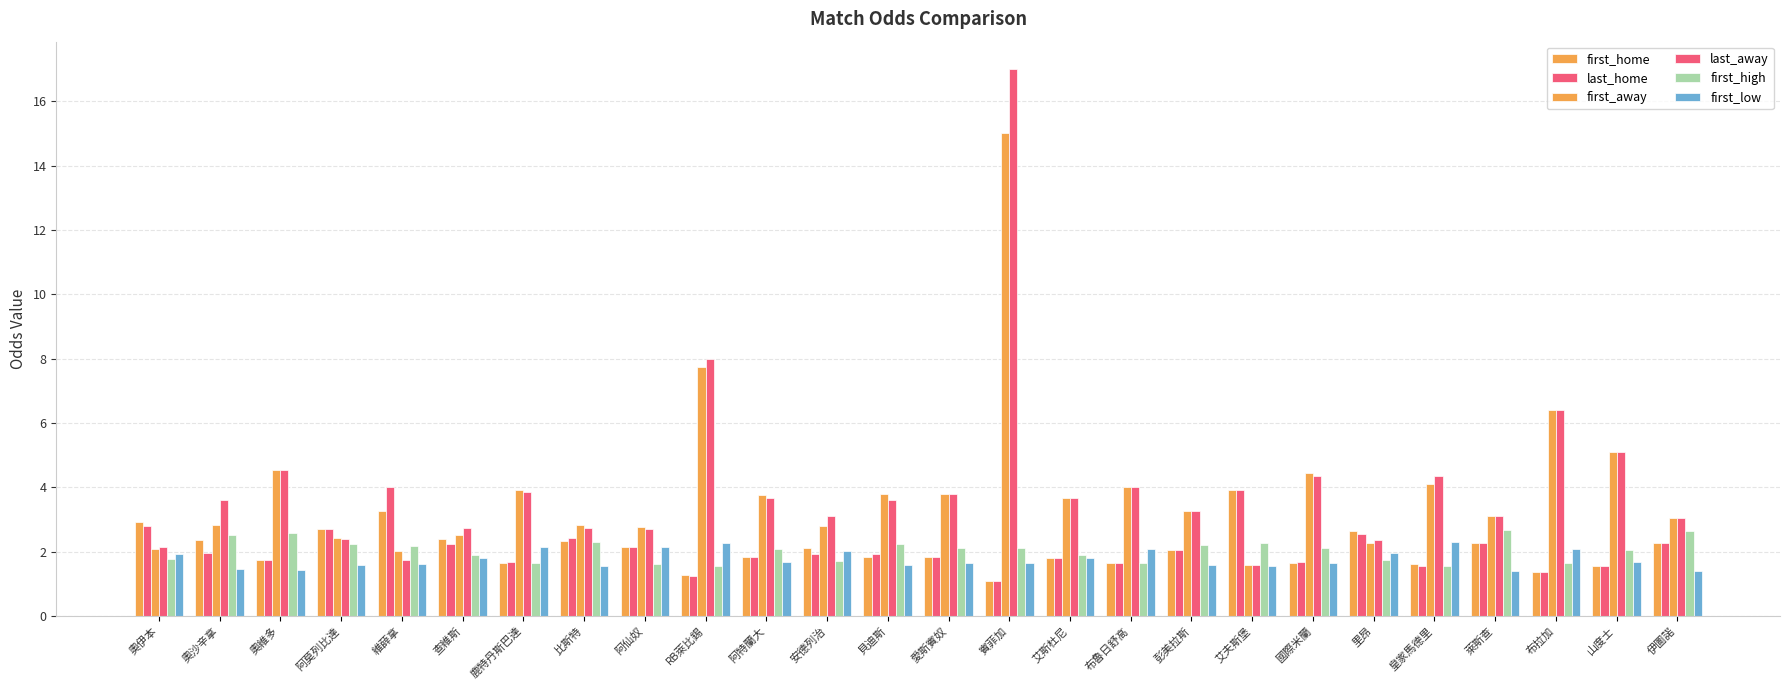

Reading left to right, extract all data points from this chart.

first_home: 2.9	2.4	1.7	2.7	3.2	2.4	1.7	2.3	2.1	1.3	1.8	2.1	1.8	1.8	1.1	1.8	1.6	2.0	3.9	1.7	2.6	1.6	2.3	1.4	1.5	2.3
last_home: 2.8	2.0	1.7	2.7	4.0	2.2	1.7	2.4	2.1	1.2	1.8	1.9	1.9	1.8	1.1	1.8	1.6	2.0	3.9	1.7	2.5	1.6	2.3	1.4	1.5	2.3
first_away: 2.1	2.8	4.5	2.4	2.0	2.5	3.9	2.8	2.8	7.8	3.8	2.8	3.8	3.8	15.0	3.6	4.0	3.2	1.6	4.5	2.3	4.1	3.1	6.4	5.1	3.0
last_away: 2.1	3.6	4.5	2.4	1.7	2.7	3.9	2.7	2.7	8.0	3.6	3.1	3.6	3.8	17.0	3.6	4.0	3.2	1.6	4.3	2.4	4.3	3.1	6.4	5.1	3.0
first_high: 1.8	2.5	2.6	2.2	2.2	1.9	1.6	2.3	1.6	1.6	2.1	1.7	2.2	2.1	2.1	1.9	1.7	2.2	2.3	2.1	1.7	1.6	2.7	1.7	2.0	2.6
first_low: 1.9	1.5	1.4	1.6	1.6	1.8	2.1	1.6	2.1	2.3	1.7	2.0	1.6	1.6	1.6	1.8	2.1	1.6	1.6	1.6	2.0	2.3	1.4	2.1	1.7	1.4